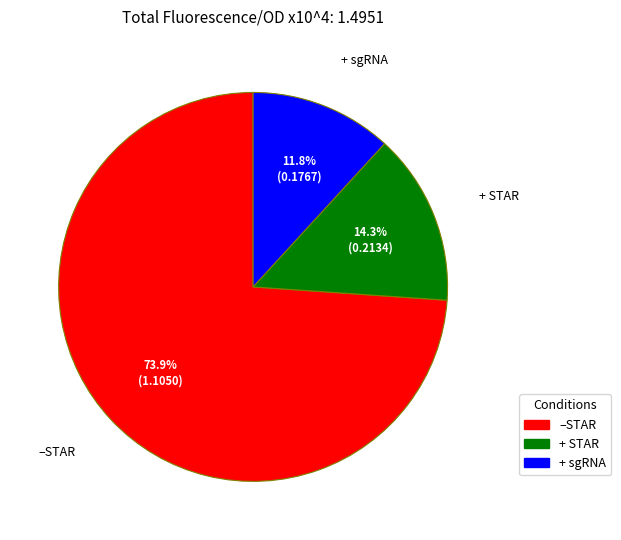

Does + sgRNA account for over 50% of the chart?

No